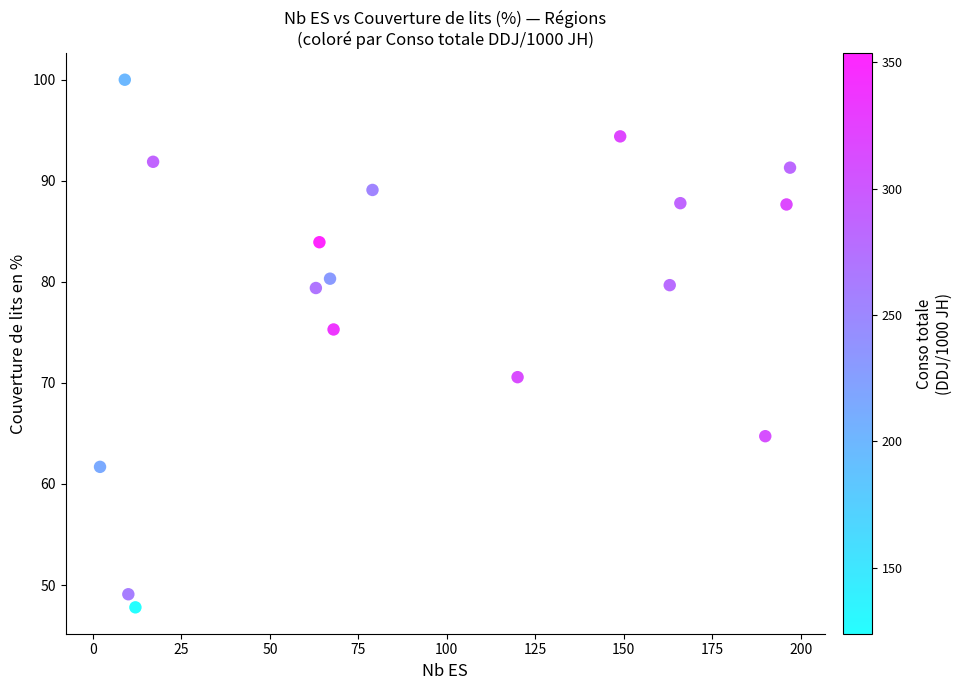

What is the range of X values (max minus min)?

195.0